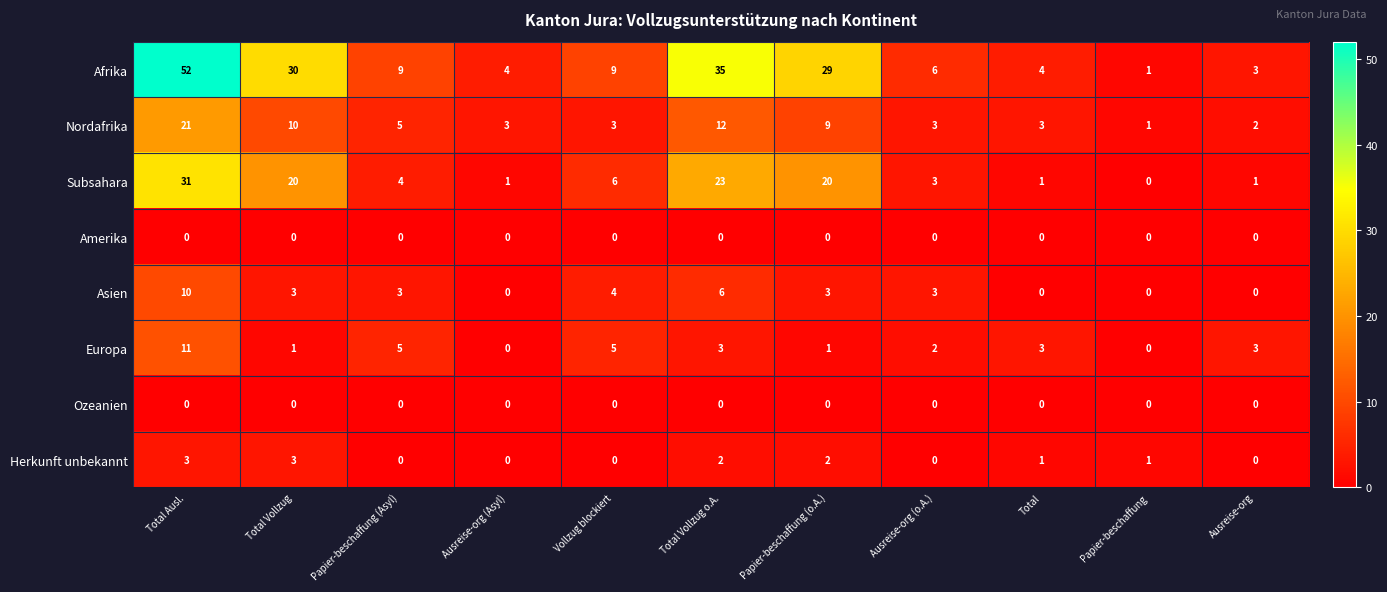

How many data points does each series have?

11